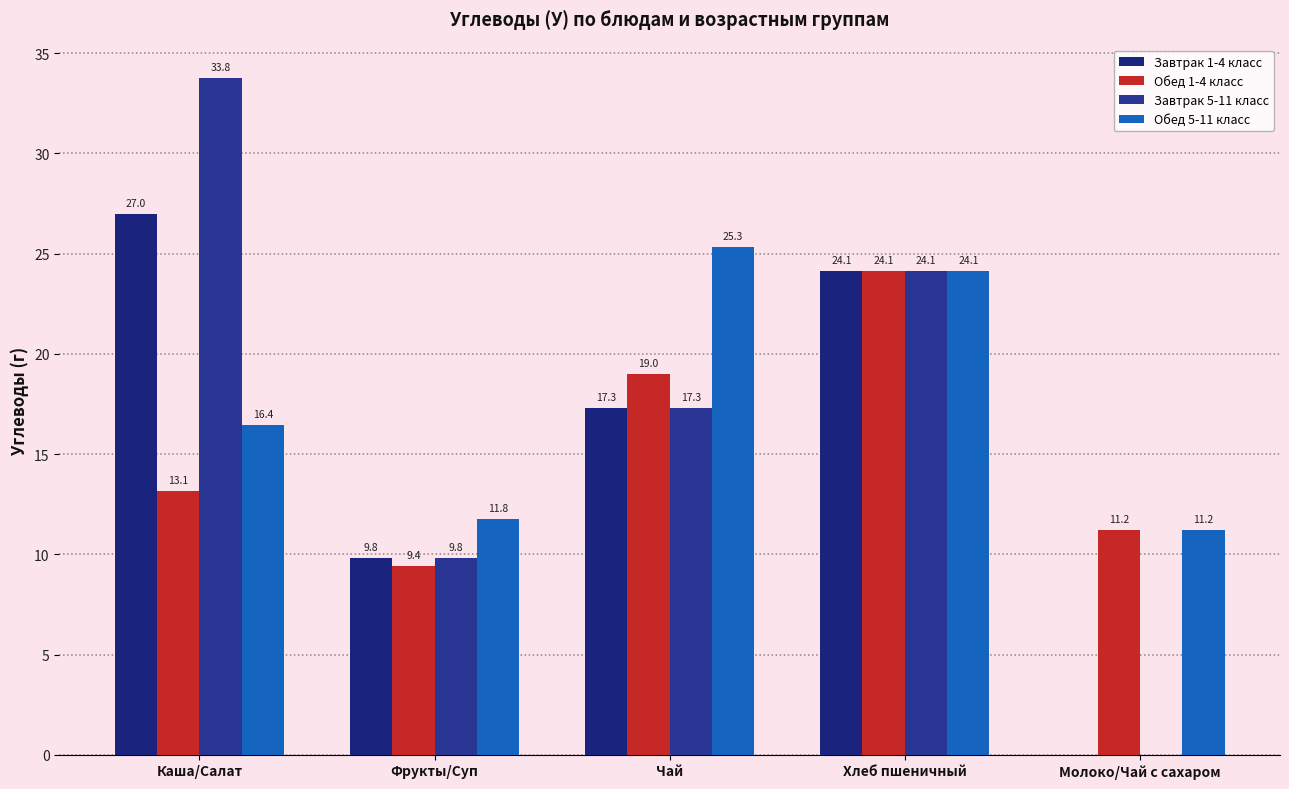

The value of Завтрак 1-4 класс at Хлеб пшеничный is 24.1. True or false?

True